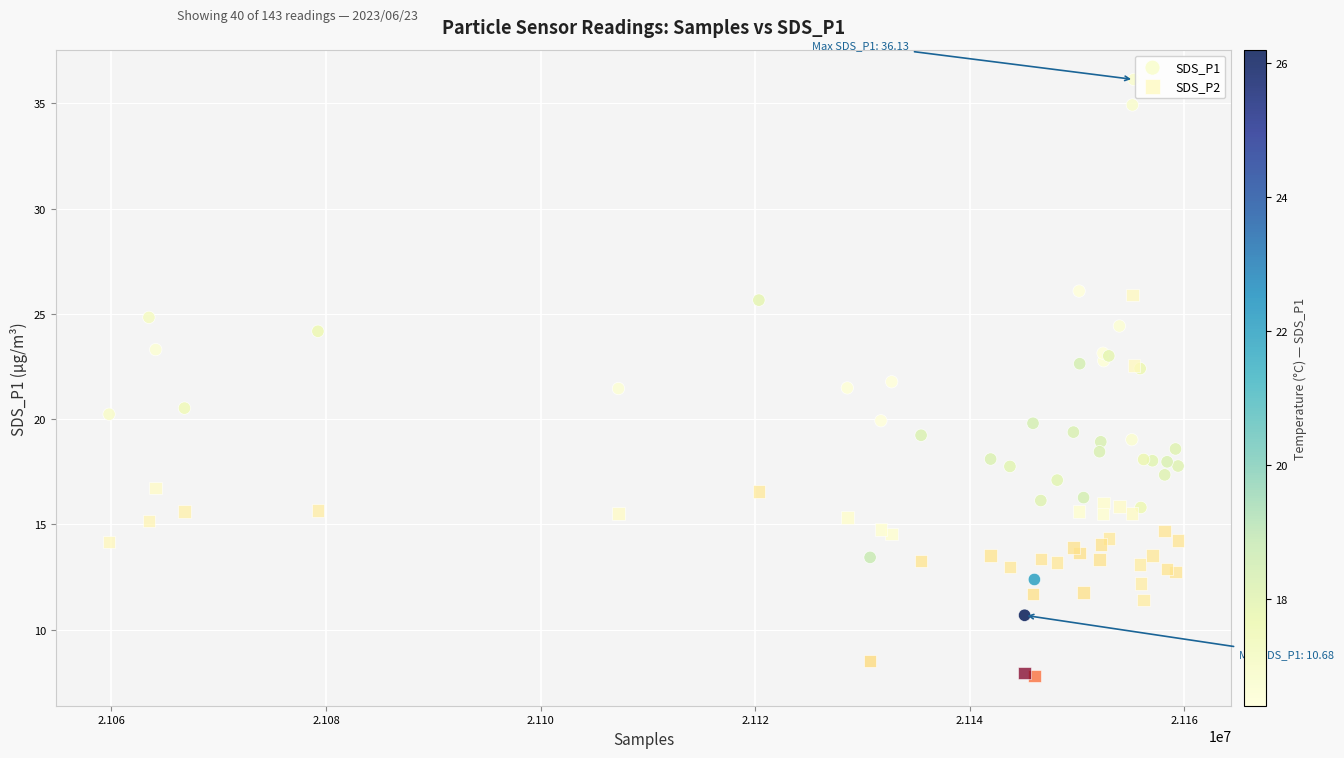

Which series has the largest Y range (max minus min)?

SDS_P1